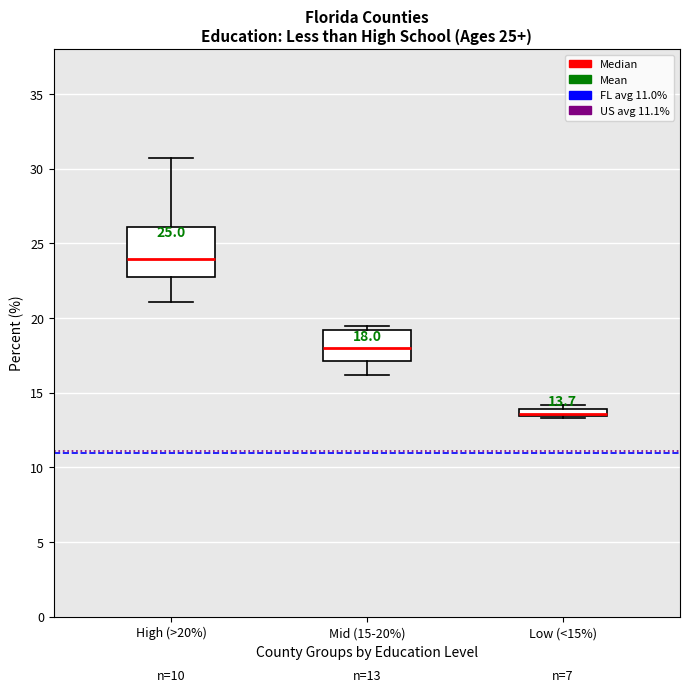

Which box is the tallest, from its lower edge to its upper edge?

High (>20%)